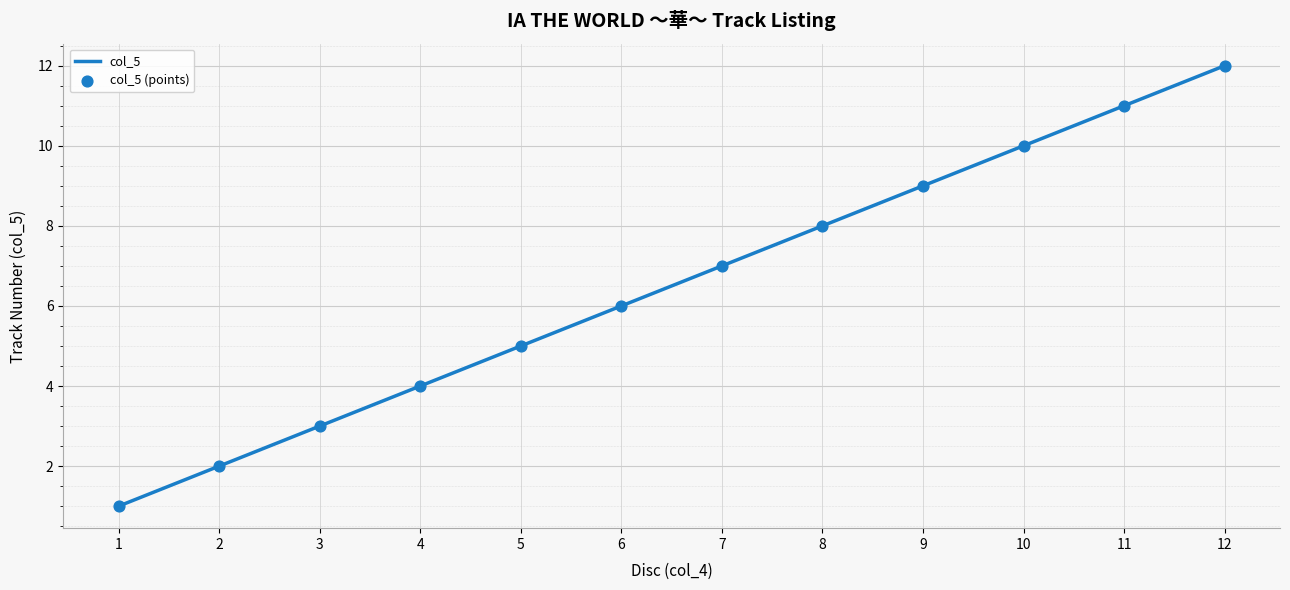

Which category has the highest value across all series?

12